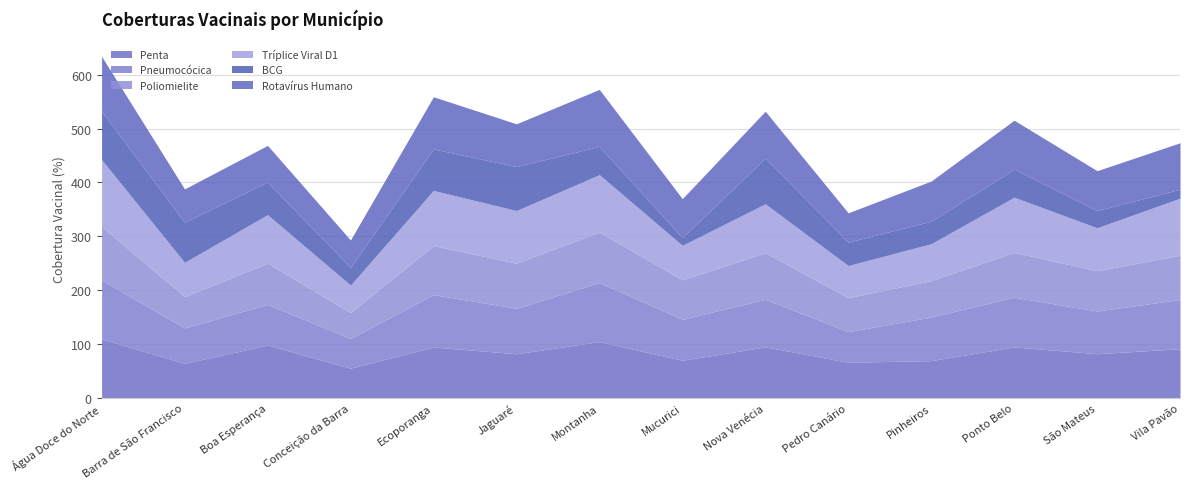

What is the sum of the BCG values at Nova Venécia and Pinheiros?

126.5